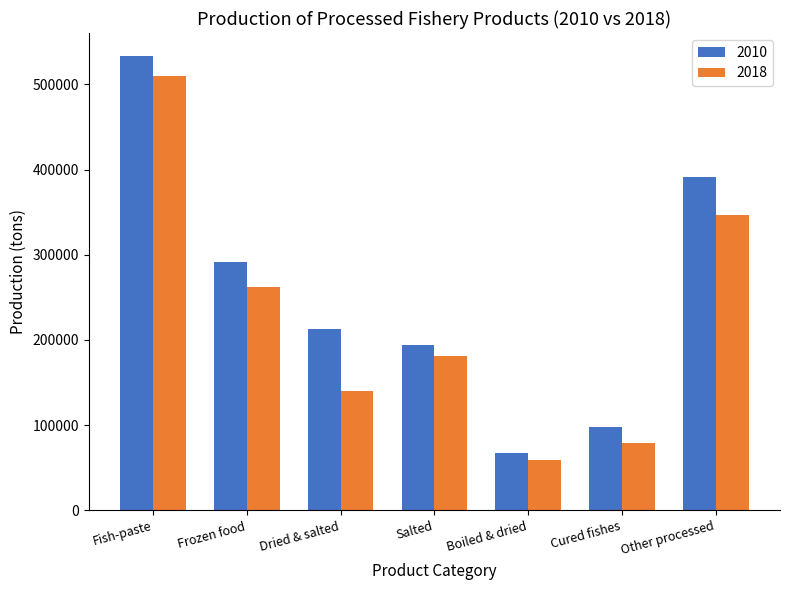

Rank the categories by 2010 value from lowest to highest.

Boiled & dried, Cured fishes, Salted, Dried & salted, Frozen food, Other processed, Fish-paste